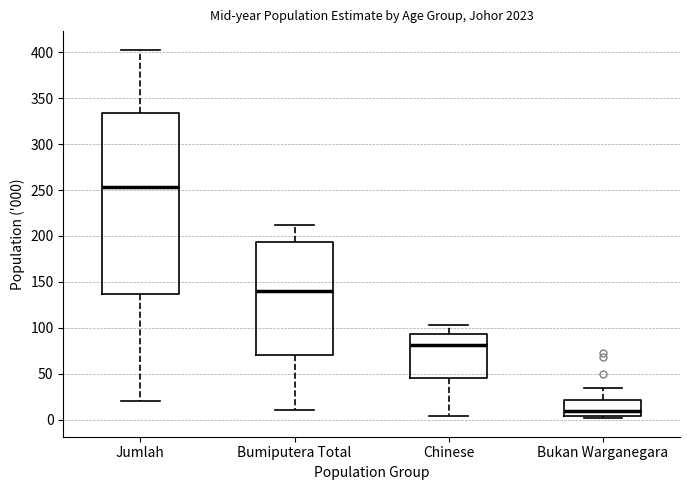

Comparing the boxes themselves (not the whiskers), which one is the tallest?

Jumlah